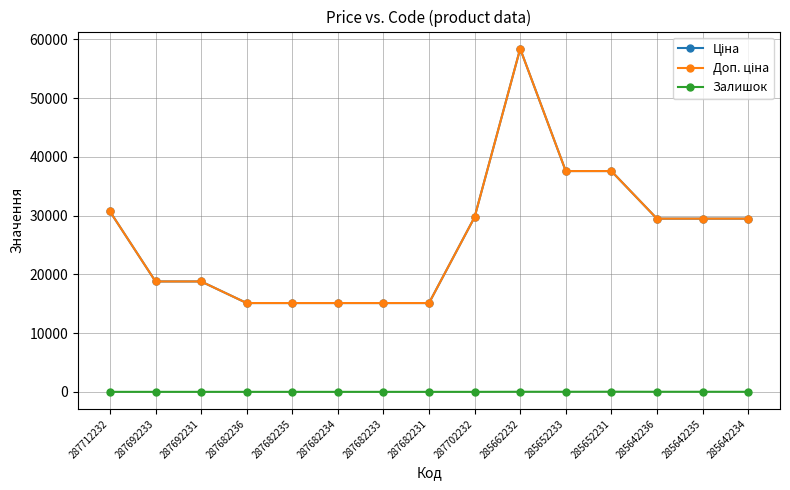

Does the chart have visible grid lines?

Yes